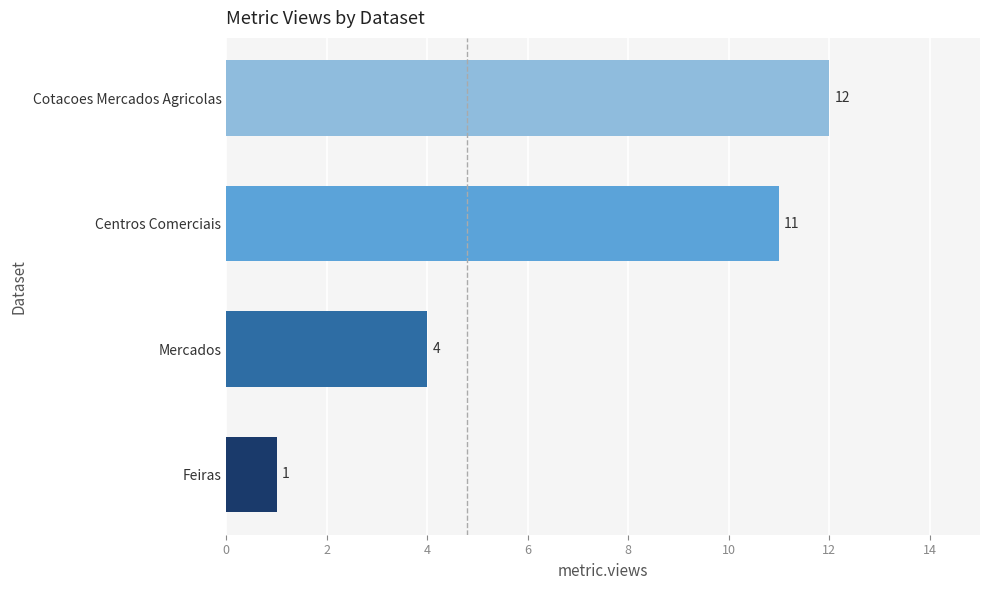

List the labels in order of value, smallest first.

Feiras, Mercados, Centros Comerciais, Cotacoes Mercados Agricolas